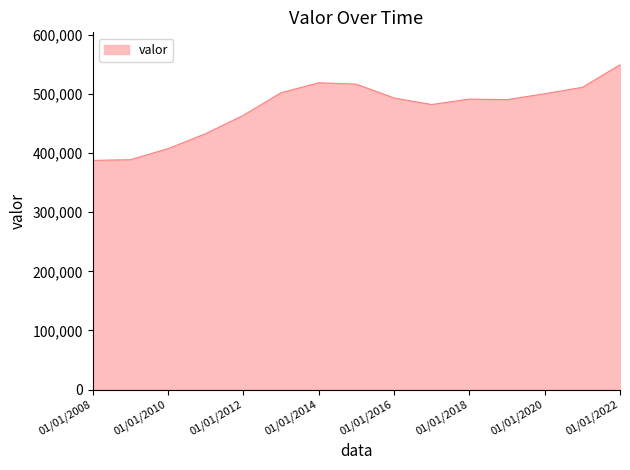

What is the difference between the maximum and minimum values?

161687